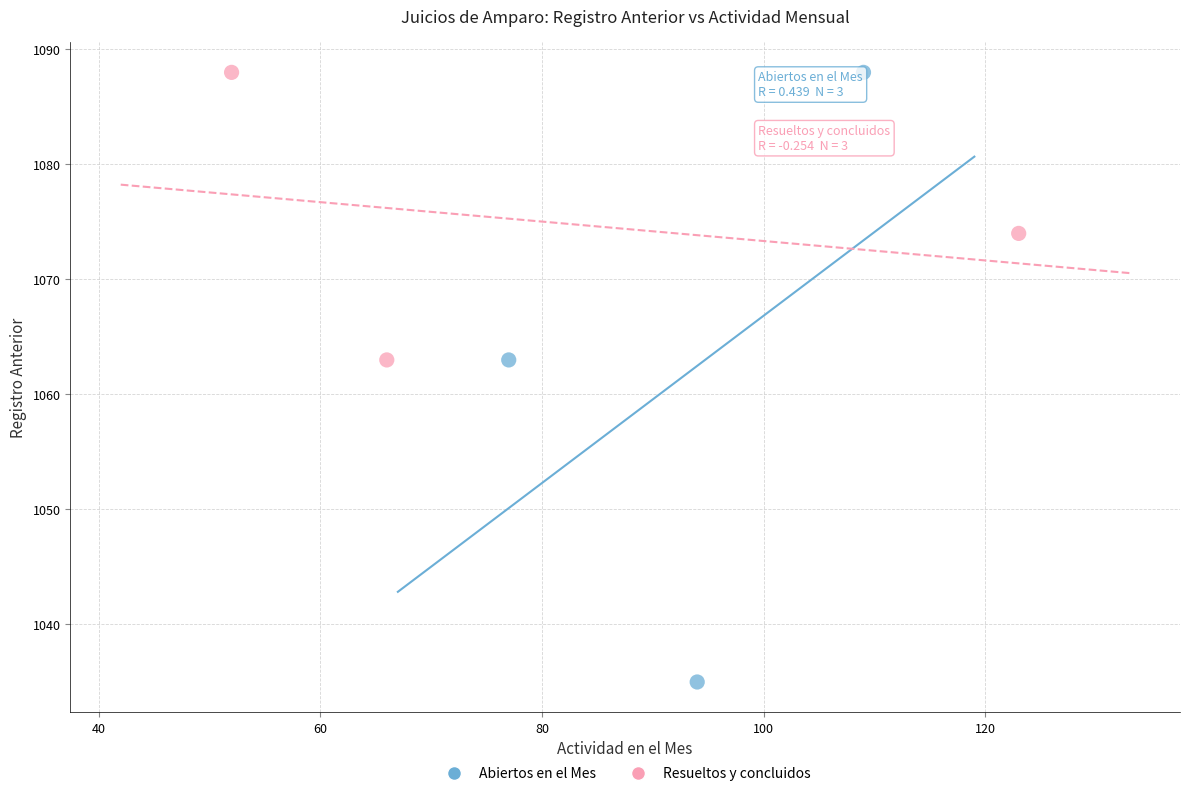

Which series has the largest Y range (max minus min)?

Abiertos en el Mes